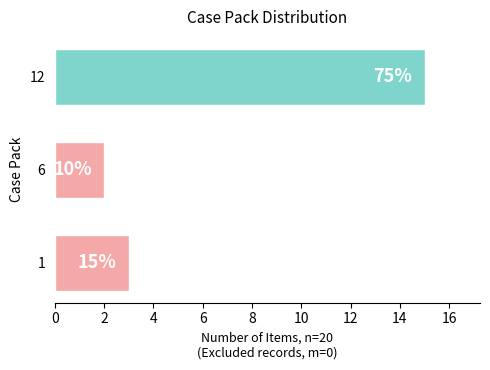

Does the chart contain any negative values?

No